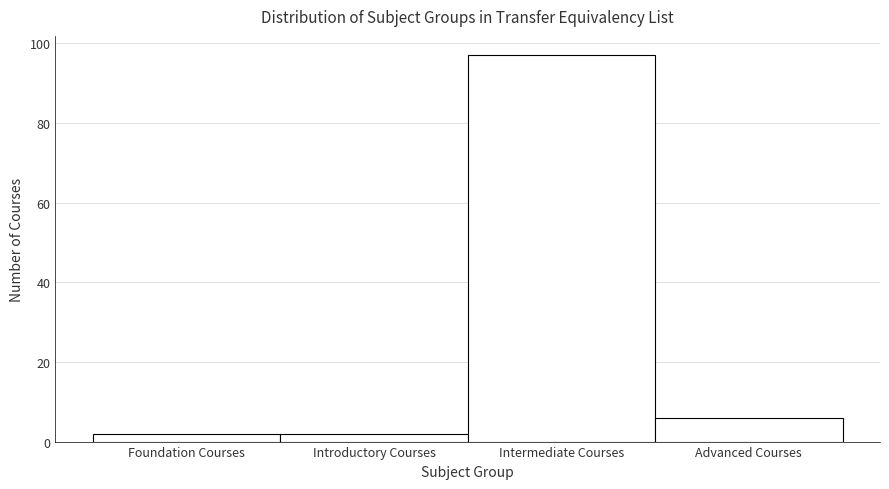

Reading left to right, what are all the values shown in this chart?

Foundation Courses=2	Introductory Courses=2	Intermediate Courses=97	Advanced Courses=6